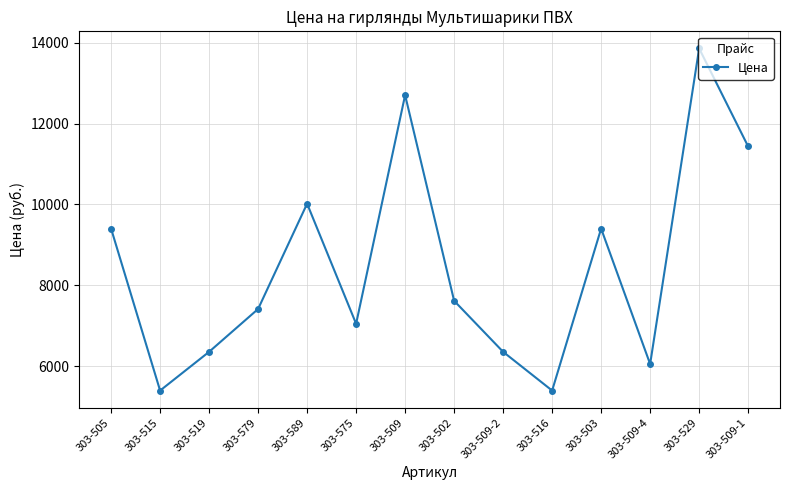

What is the label of the 12th point from the left?

303-509-4